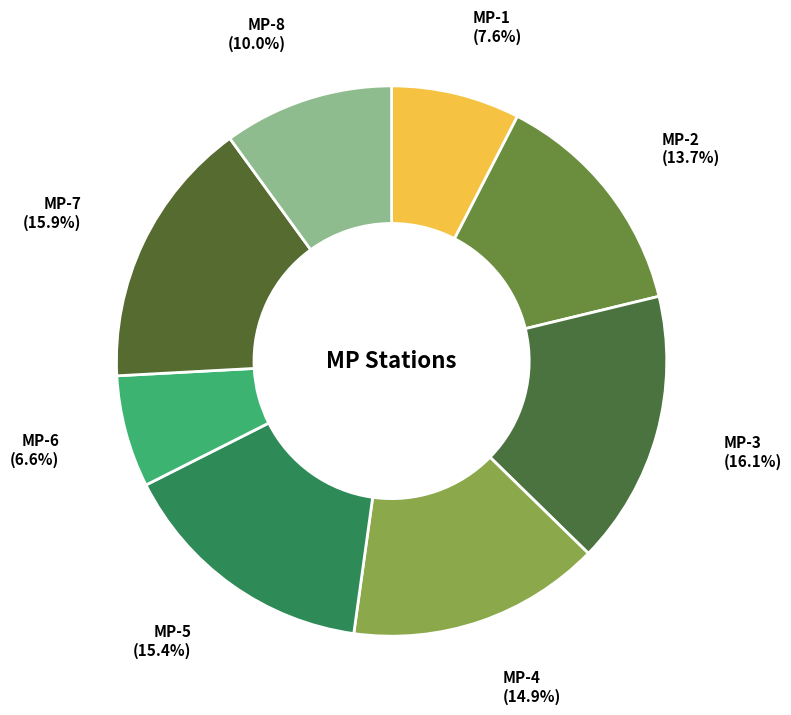

What percentage is NOT represented by MP-3?

83.9%